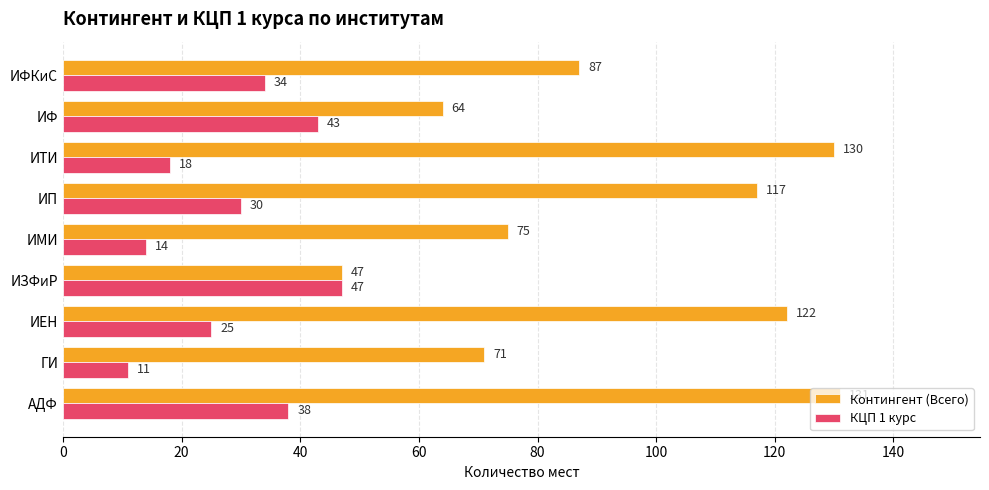

What are all the series names shown in the legend?

Контингент (Всего), КЦП 1 курс